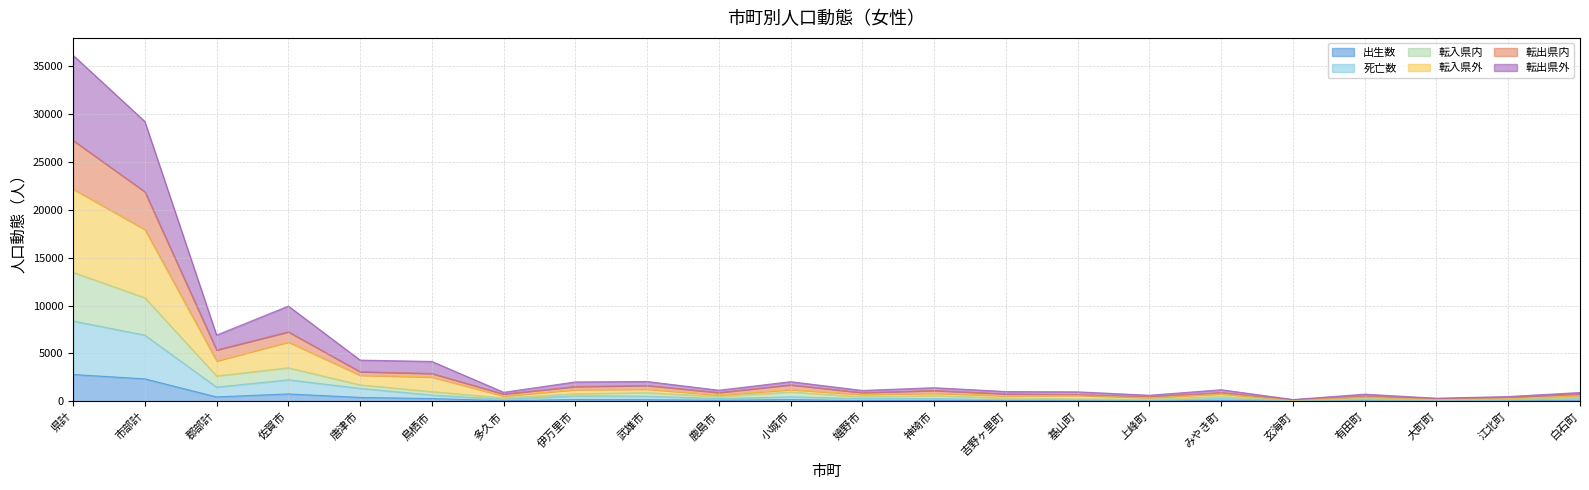

At 白石町, list the series in order from largest to smallest.

転出県外, 転出県内, 転入県外, 転入県内, 死亡数, 出生数